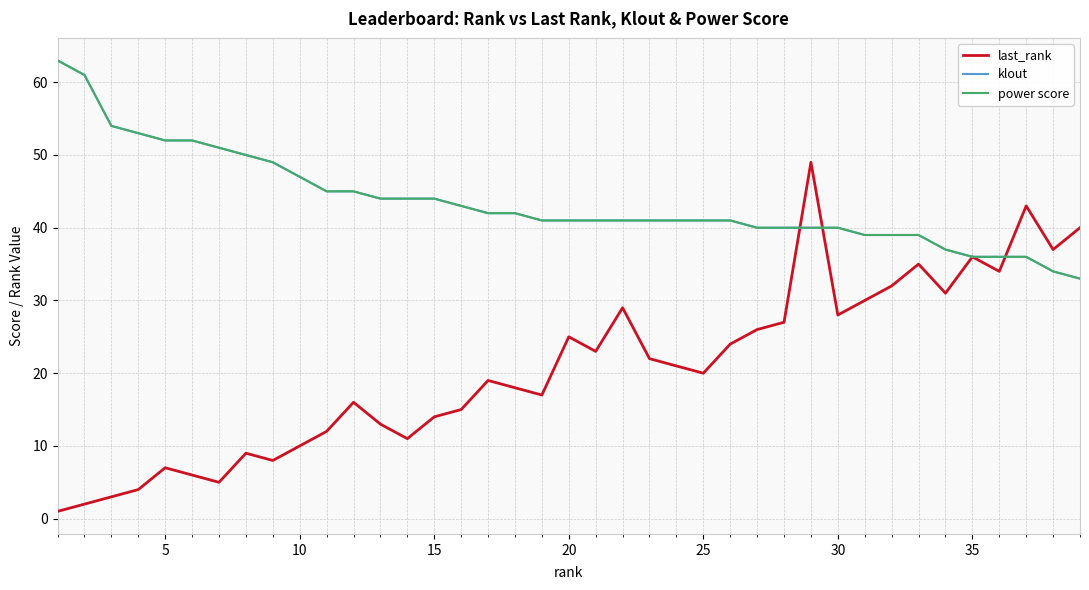

What is the average value of the power score series?

44